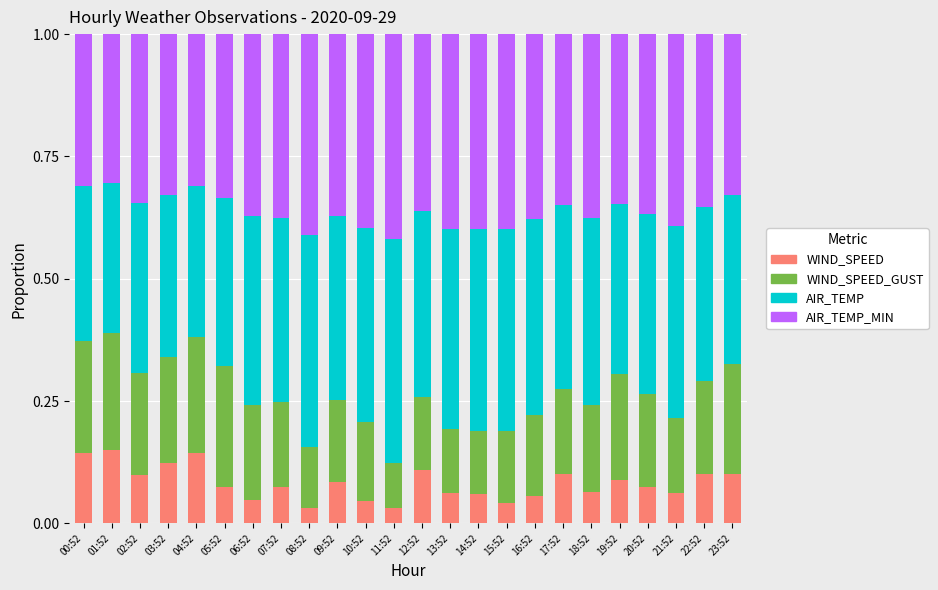

The value of WIND_SPEED at 14:52 is 0.1. True or false?

True